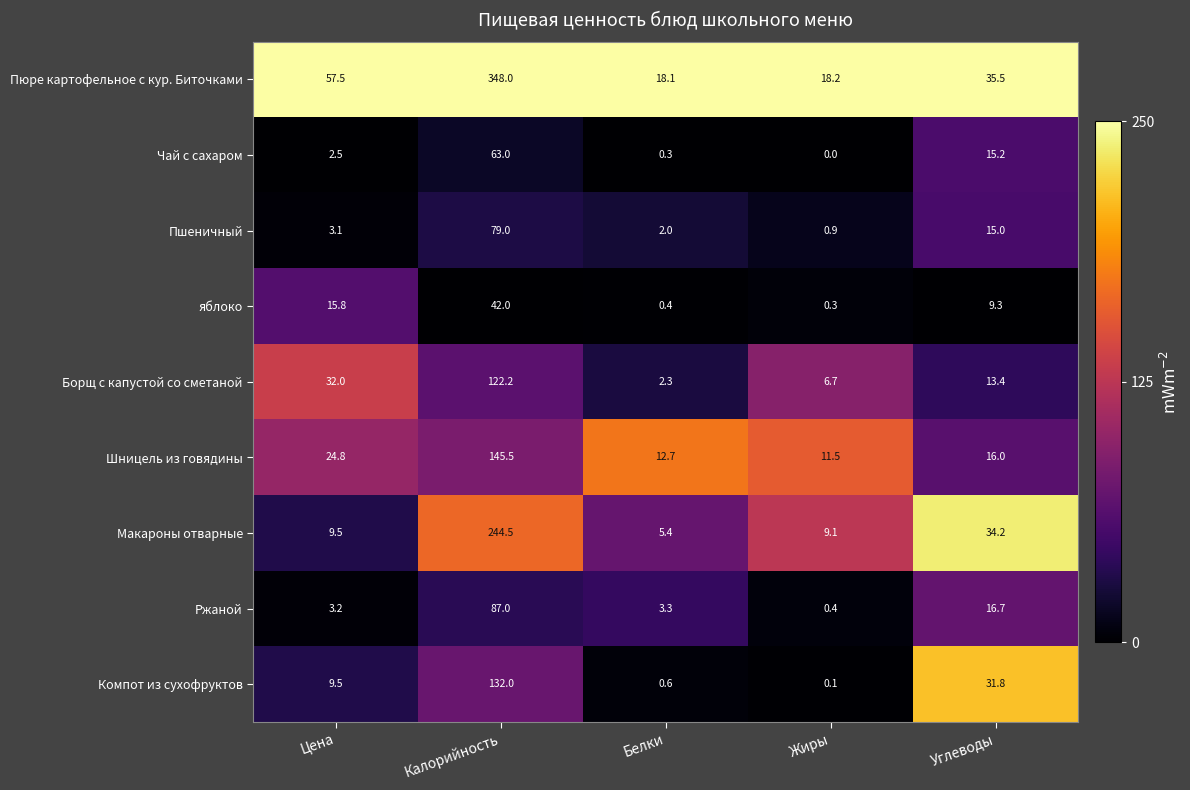

What is the difference between the second highest and second lowest values in the Макароны отварные series?

25.1